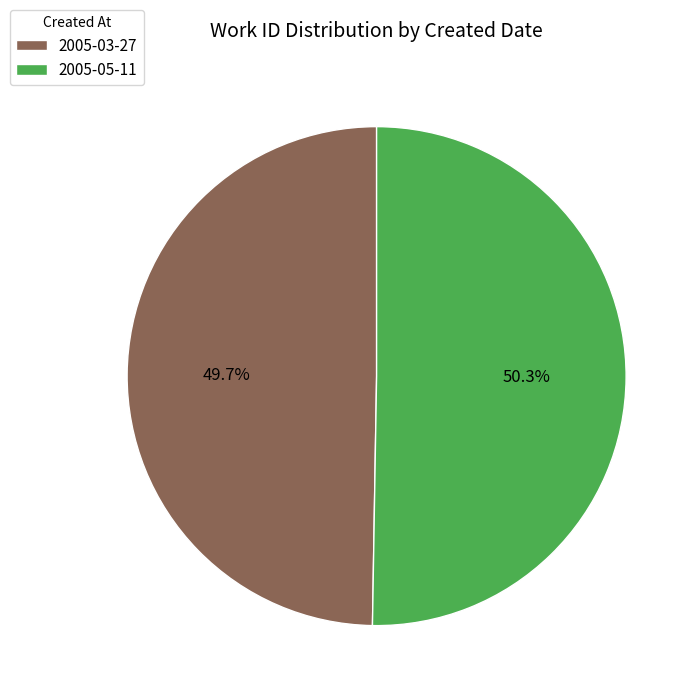

What percentage is NOT represented by 2005-05-11?

49.7%